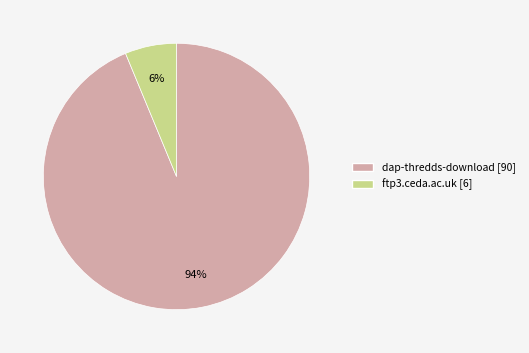

Between dap-thredds-download and ftp3.ceda.ac.uk, which is larger?

dap-thredds-download